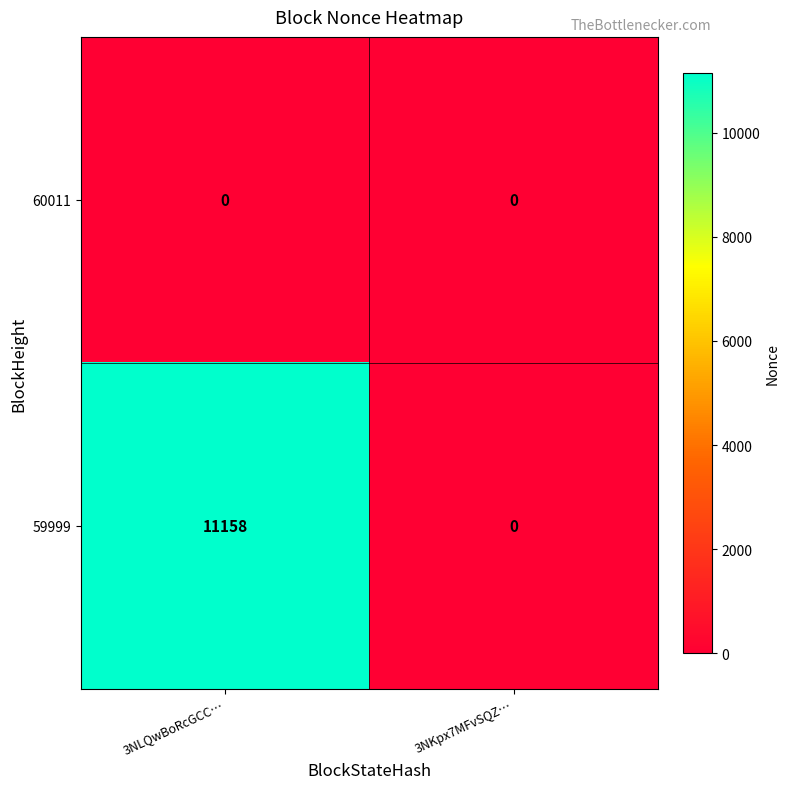

What is the maximum value shown in the chart?

11158